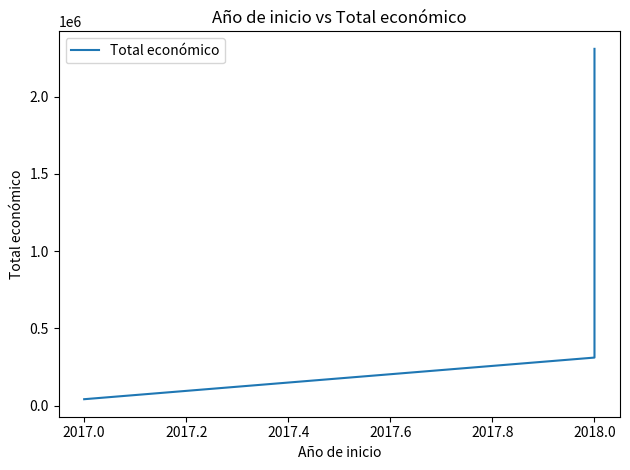

What is the maximum value shown in the chart?

2310026